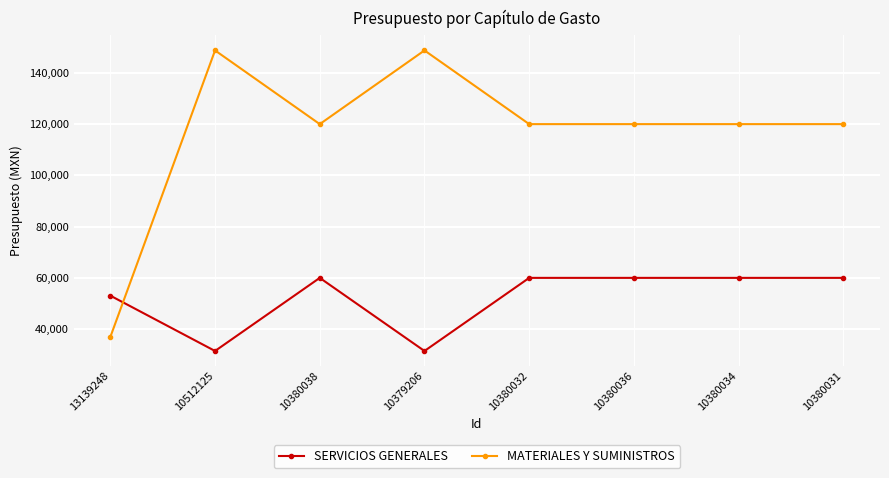

True or false: SERVICIOS GENERALES has more than 0 points higher than both neighbors.

True